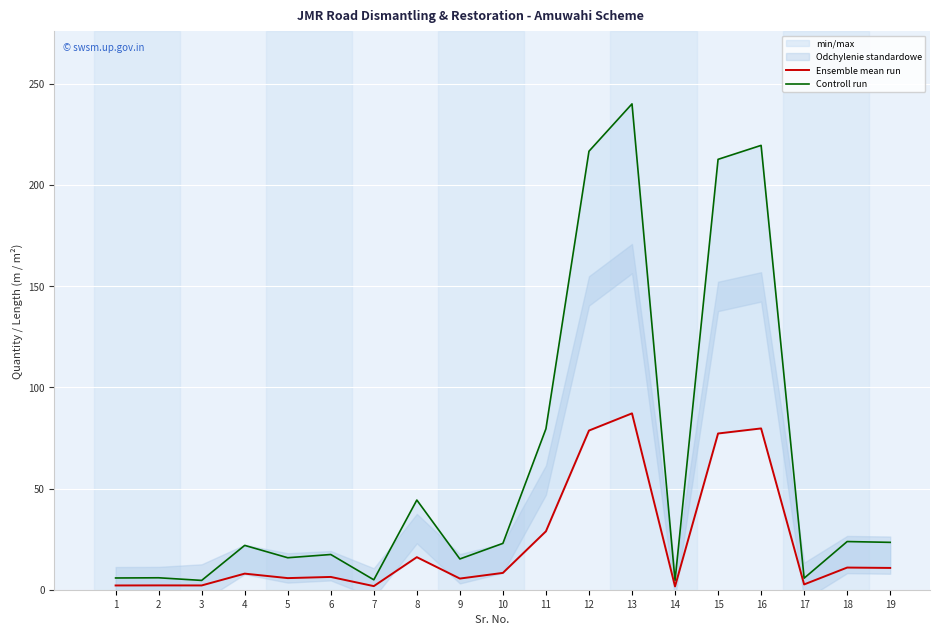

Reading left to right, what are all the values shown in this chart?

Ensemble mean run: 2.1	2.1	2.1	7.9	5.7	6.3	1.8	16.1	5.5	8.3	28.9	78.6	87.1	1.6	77.2	79.7	2.6	10.9	10.8
Controll run: 5.8	5.9	4.6	21.9	15.8	17.4	4.9	44.3	15.2	22.9	79.5	216.6	240.0	4.5	212.6	219.5	5.7	23.8	23.4